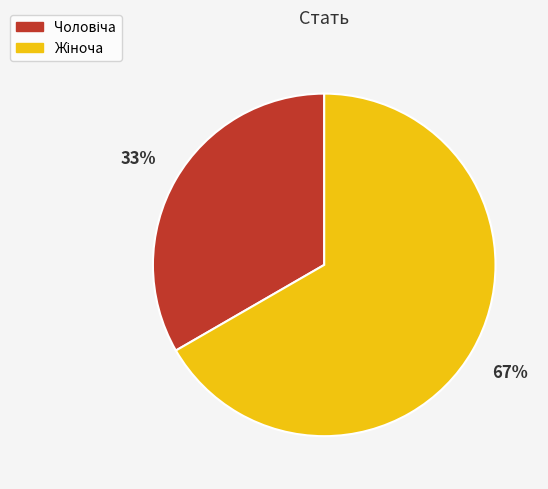

Does any single category account for the majority?

Yes